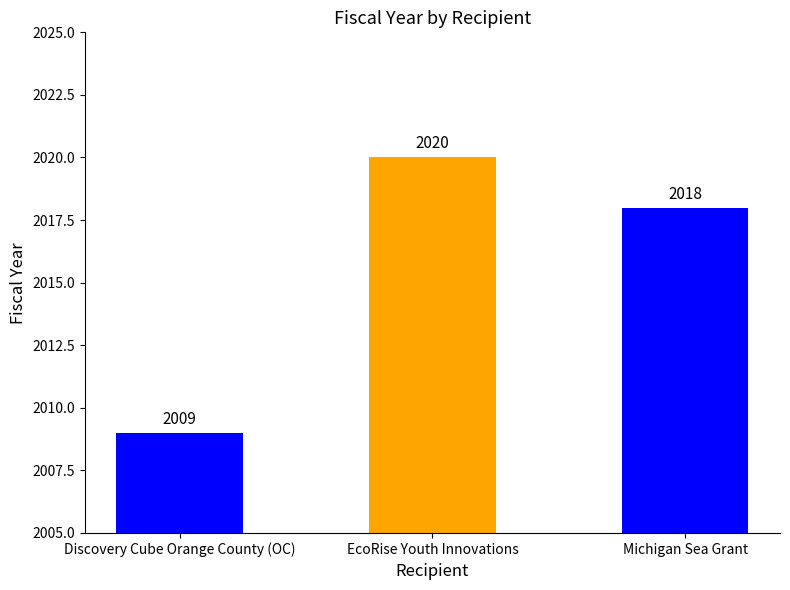

How many bars are there in total?

3